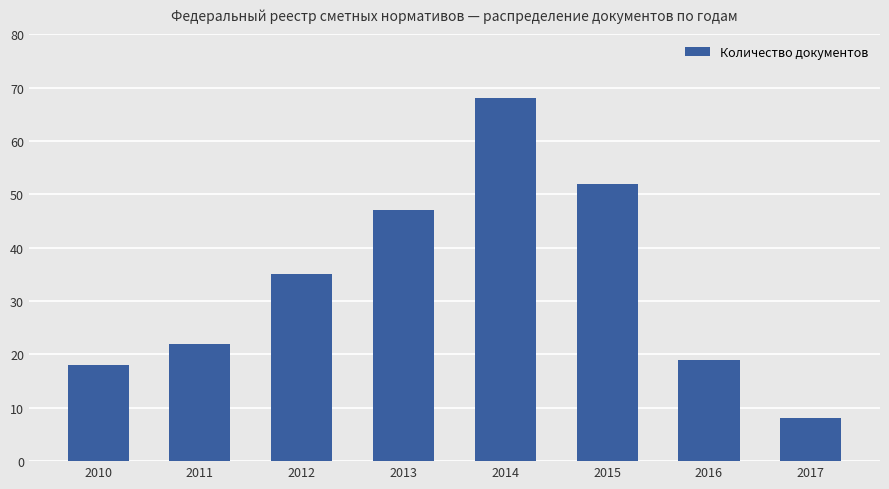

How many data points are less than 35?

4